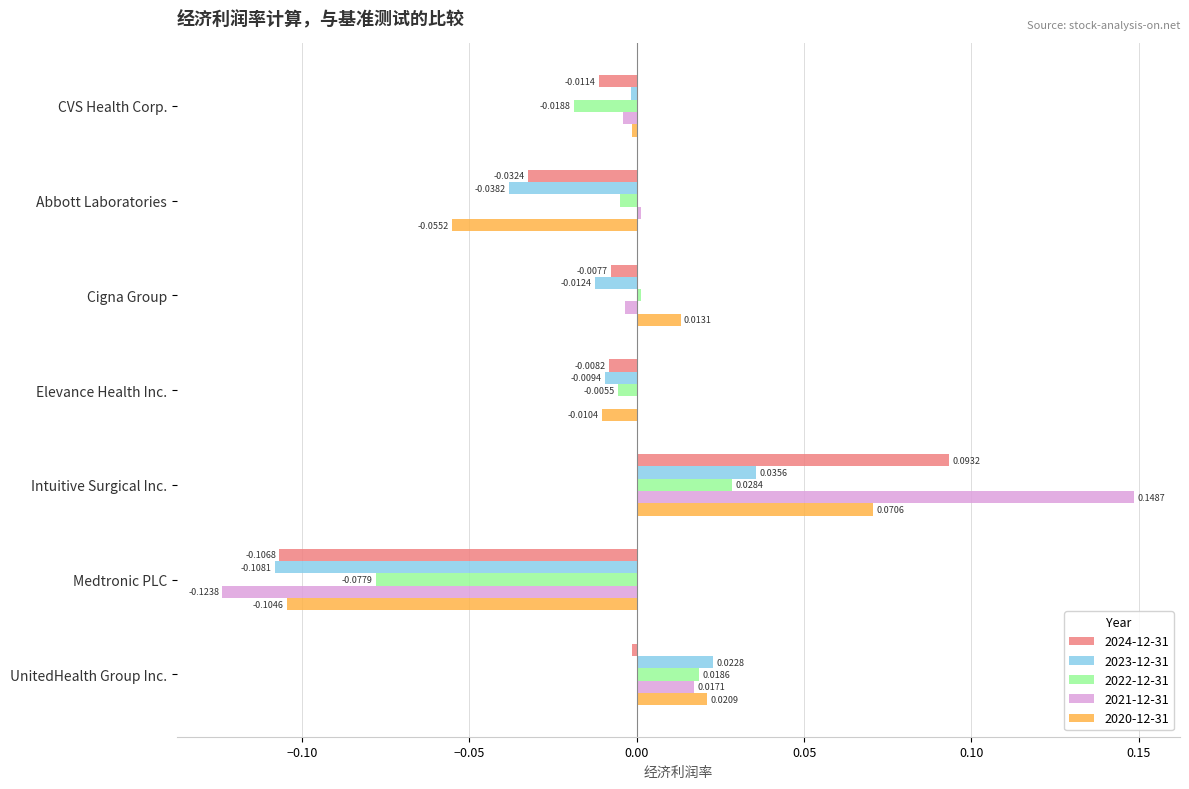

At which label is 2022-12-31 closest to 0?

Cigna Group